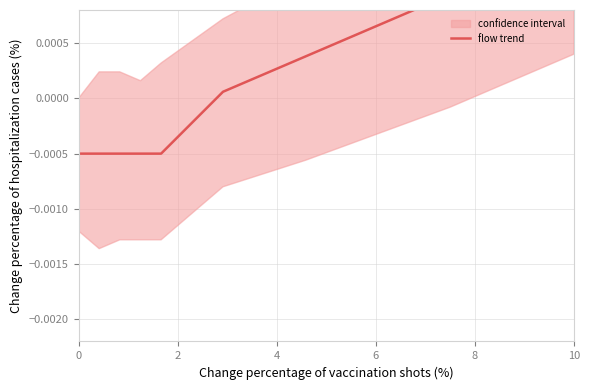

How many positive values are there?

4